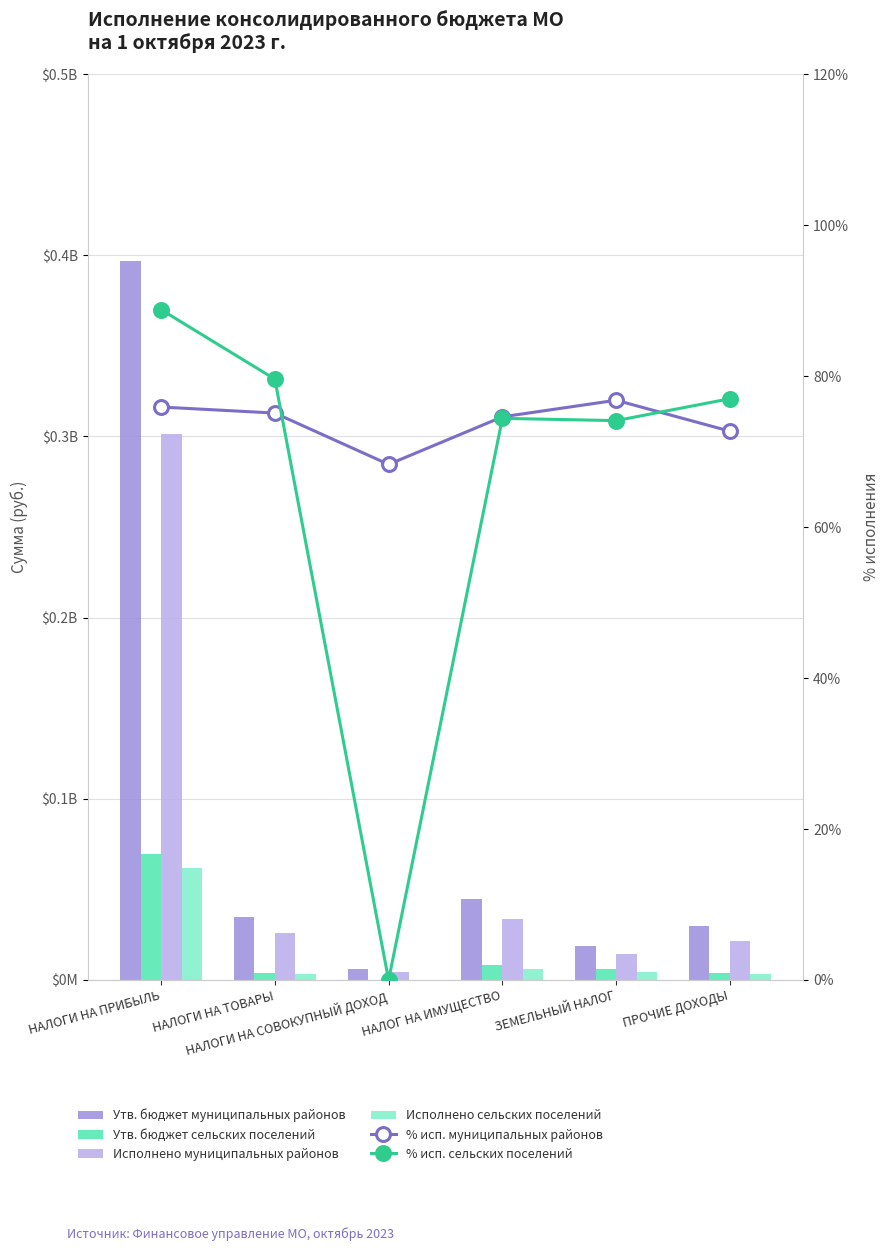

What is the difference between the highest and lowest values at НАЛОГ НА ИМУЩЕСТВО?

44899925.6